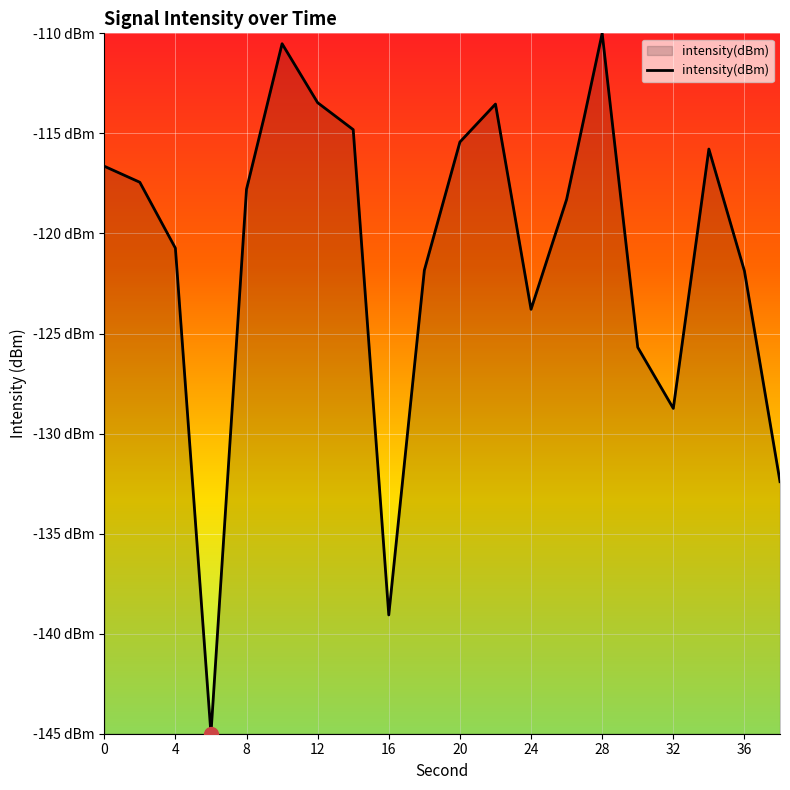

Does the chart have visible grid lines?

Yes